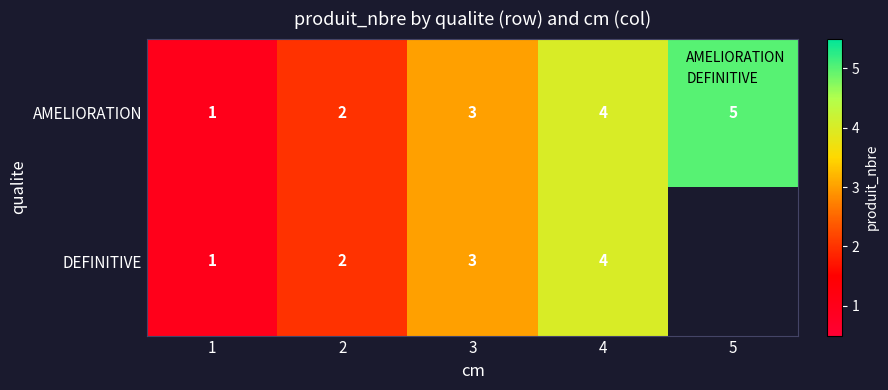

Where is DEFINITIVE nearest to the value 2?

2